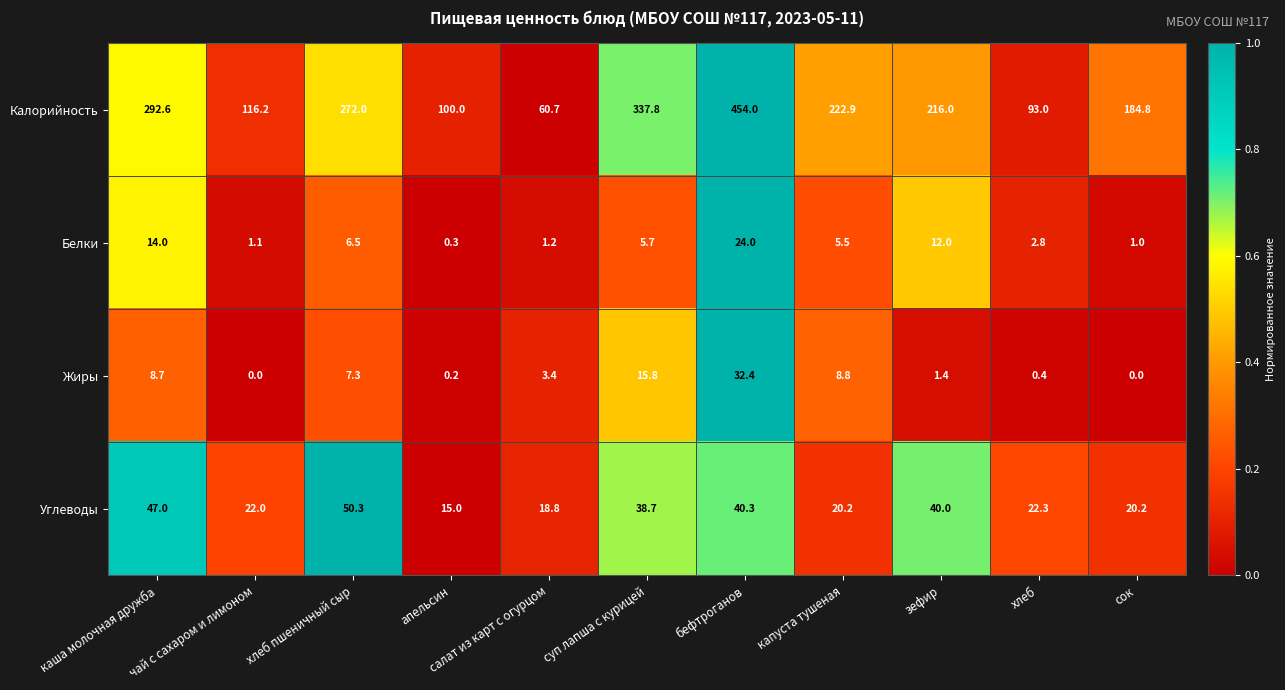

What is the total value across all series at хлеб пшеничный сыр?

336.1